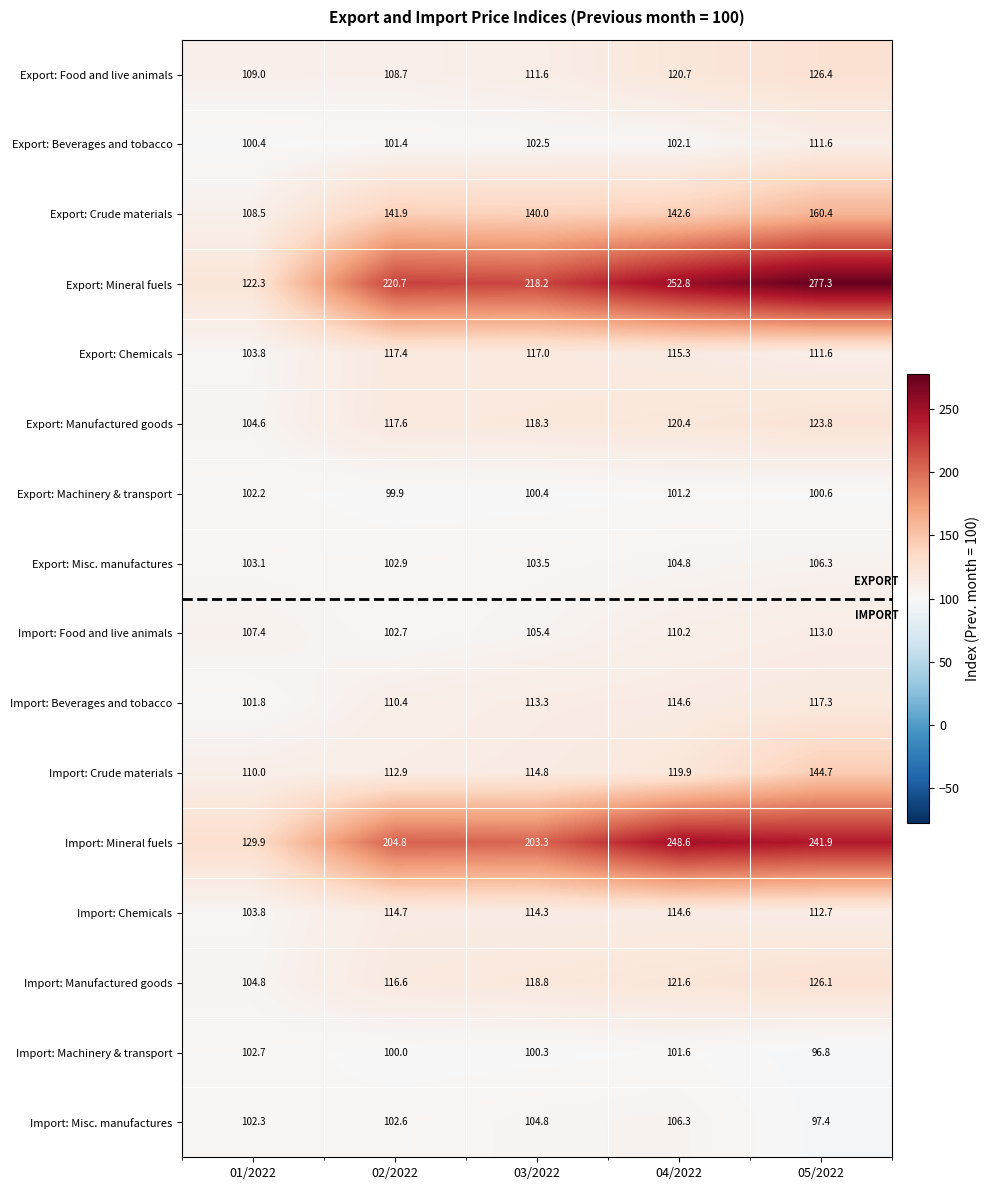

Is it true that Export: Machinery & transport equals 177.2 at 03/2022?

False